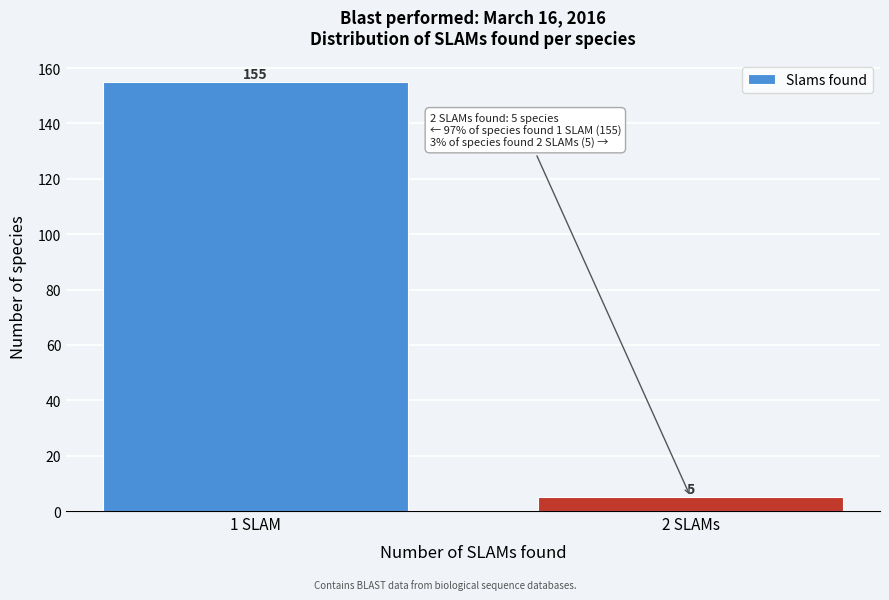

Reading right to left, transcribe all the data shown in this chart.

5	155